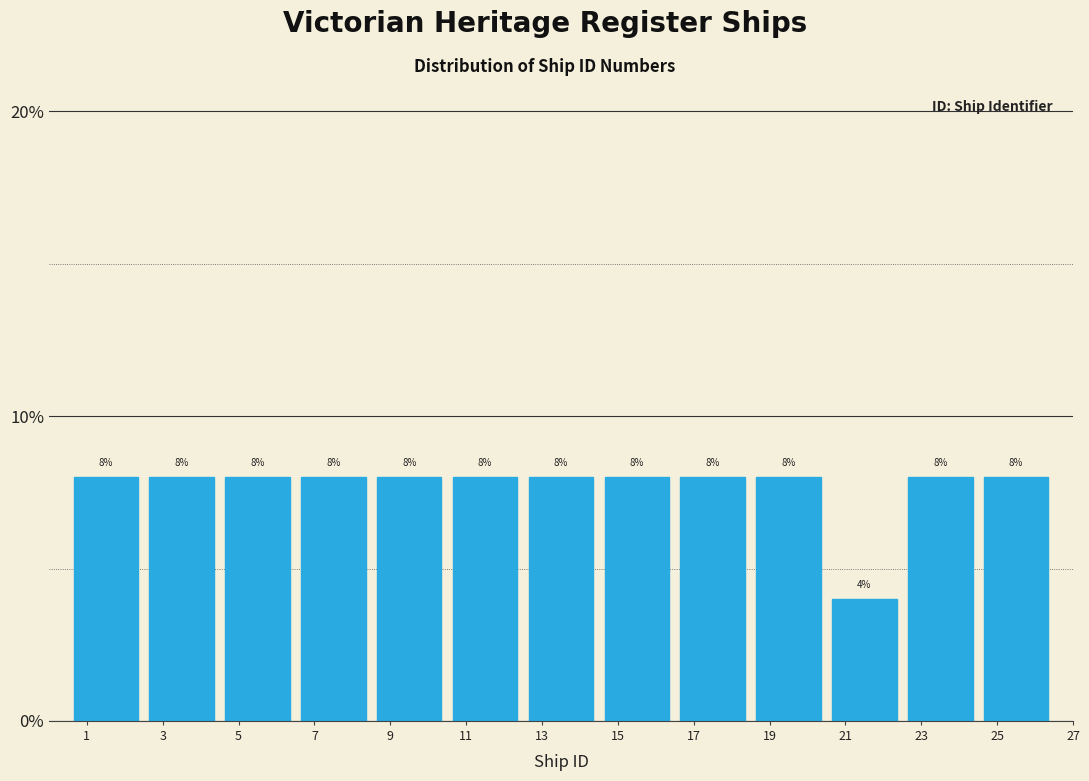

Reading left to right, list every bar in this chart as the range it spans on the x-axis followed by its height.

0.5 to 2.5: 8
2.5 to 4.5: 8
4.5 to 6.5: 8
6.5 to 8.5: 8
8.5 to 10.5: 8
10.5 to 12.5: 8
12.5 to 14.5: 8
14.5 to 16.5: 8
16.5 to 18.5: 8
18.5 to 20.5: 8
20.5 to 22.5: 4
22.5 to 24.5: 8
24.5 to 26.5: 8